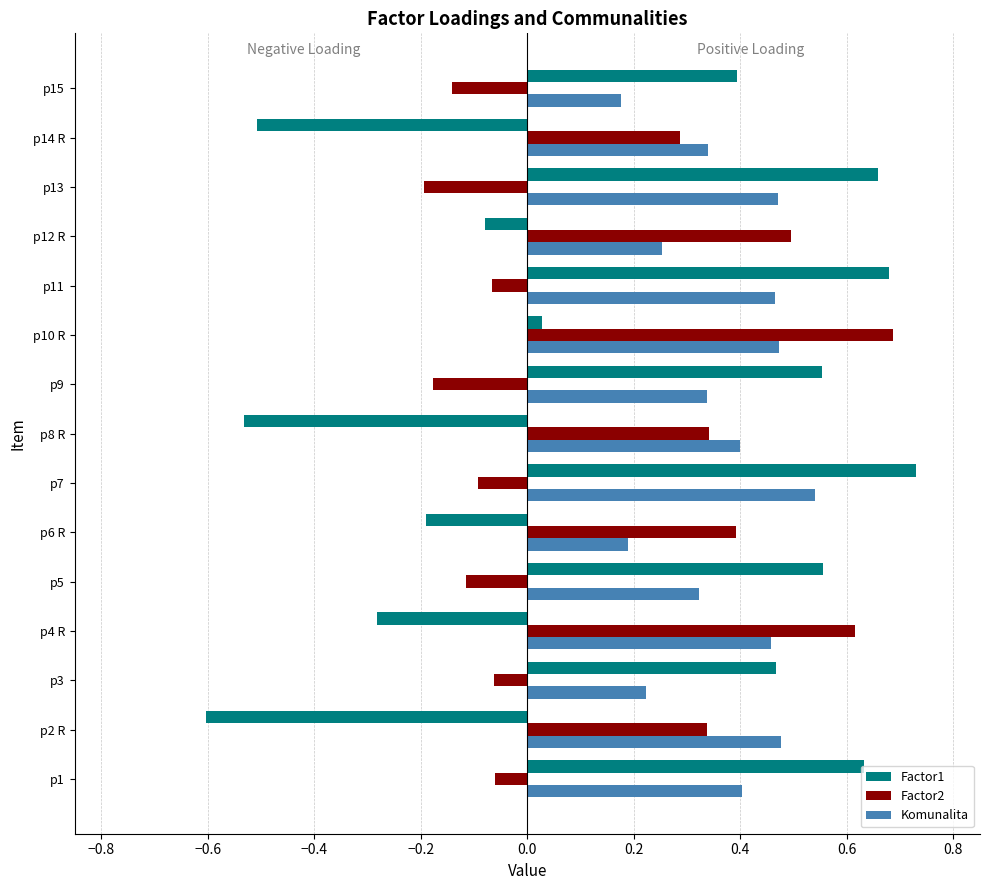

What is the difference between the maximum and minimum values in the Factor1 series?

1.3